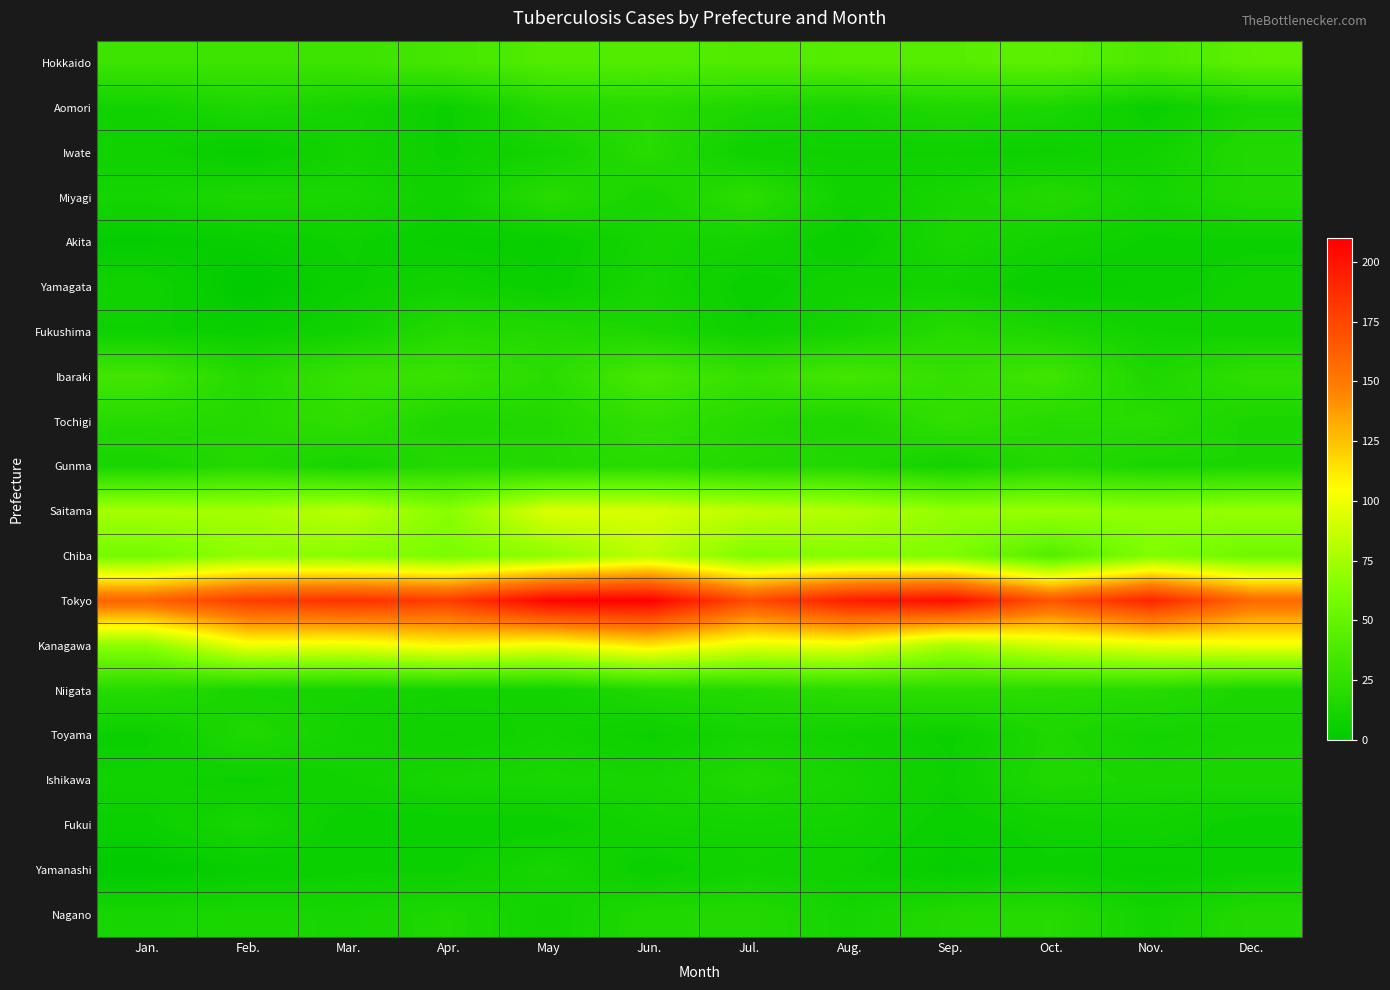

At which category does the chart reach its peak across all series?

Jun.